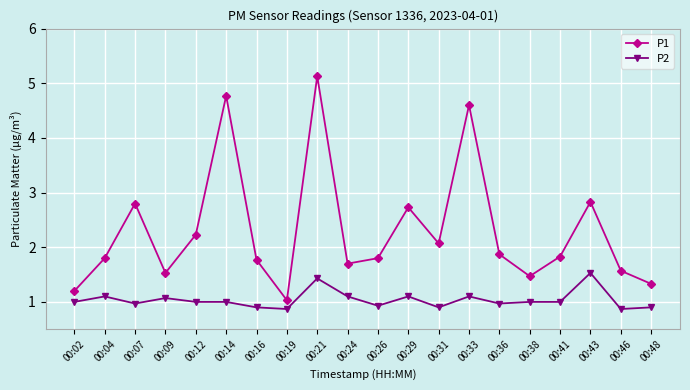

What is the value of the P2 point at the 17th from the left?

1.0